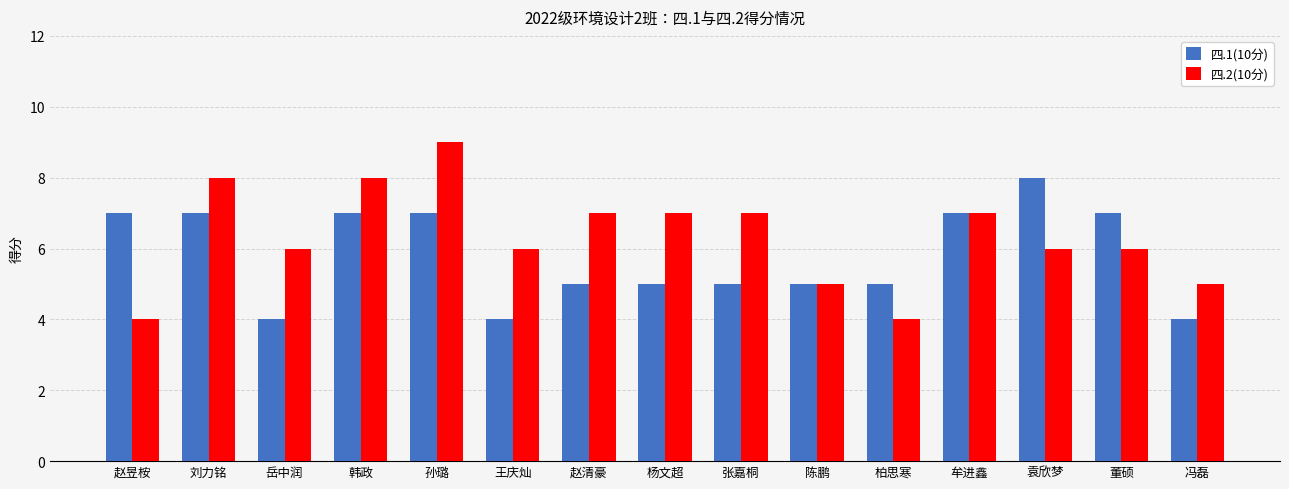

At which label does 四.2(10分) reach its peak?

孙璐